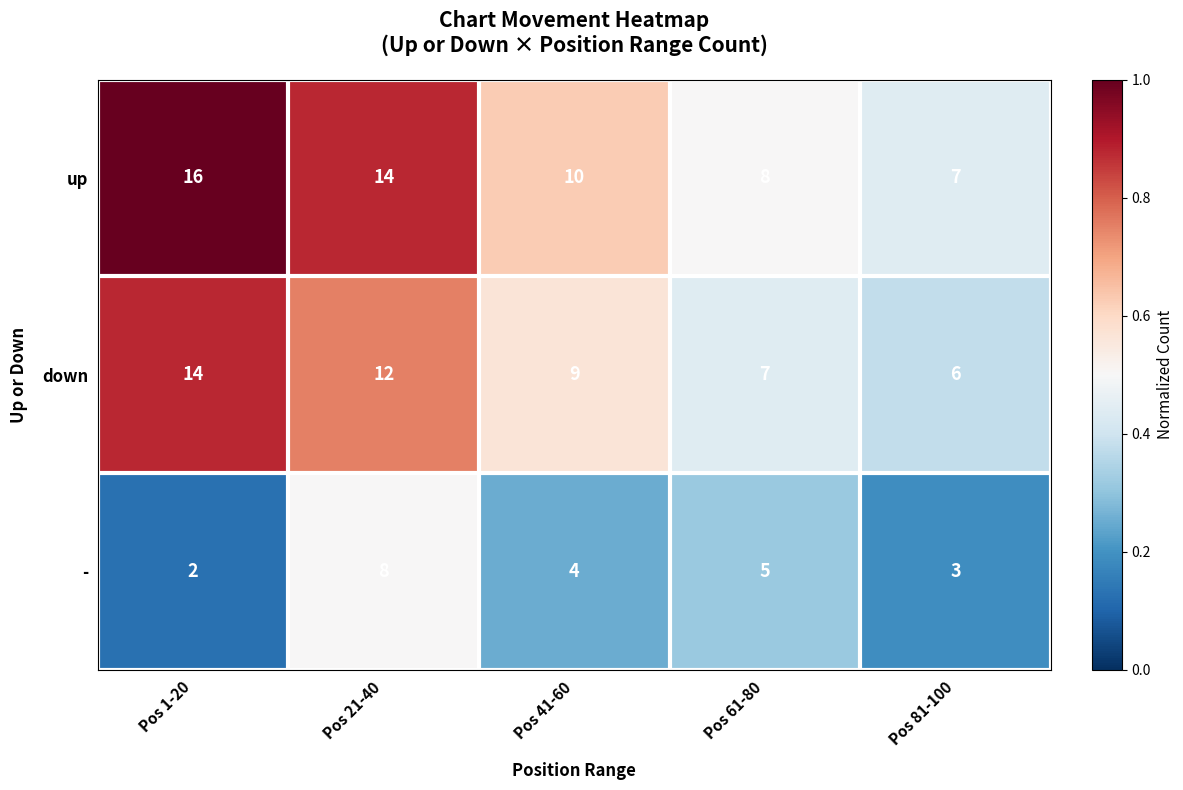

Rank the categories by - value from lowest to highest.

Pos 1-20, Pos 81-100, Pos 41-60, Pos 61-80, Pos 21-40